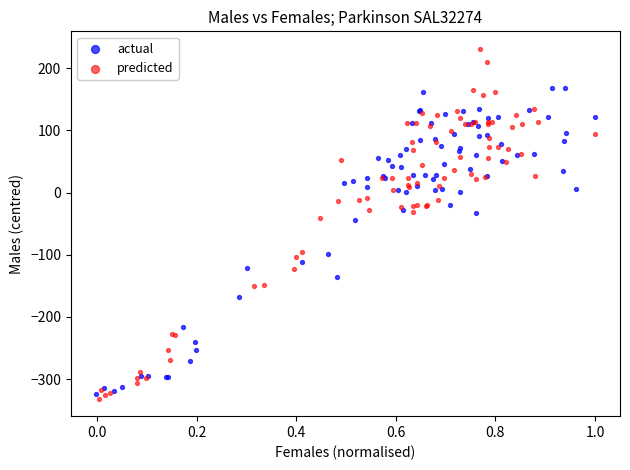

Which series contains the highest Y value?

predicted